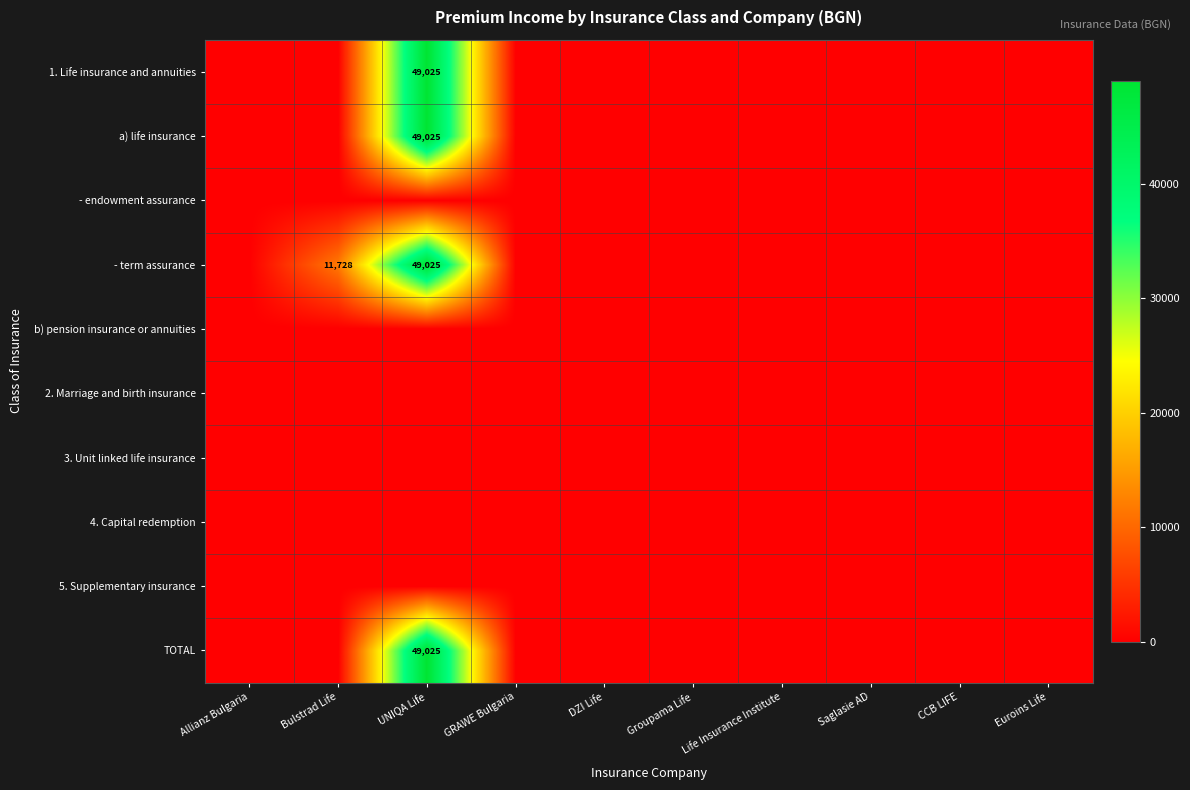

At which category is the sum across all series the highest?

UNIQA Life